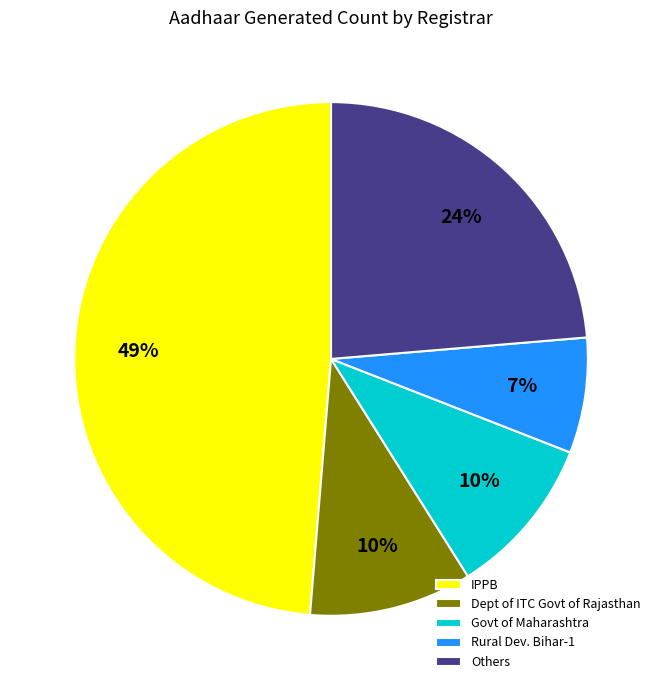

What is the smallest slice in the pie chart?

Rural Dev. Bihar-1